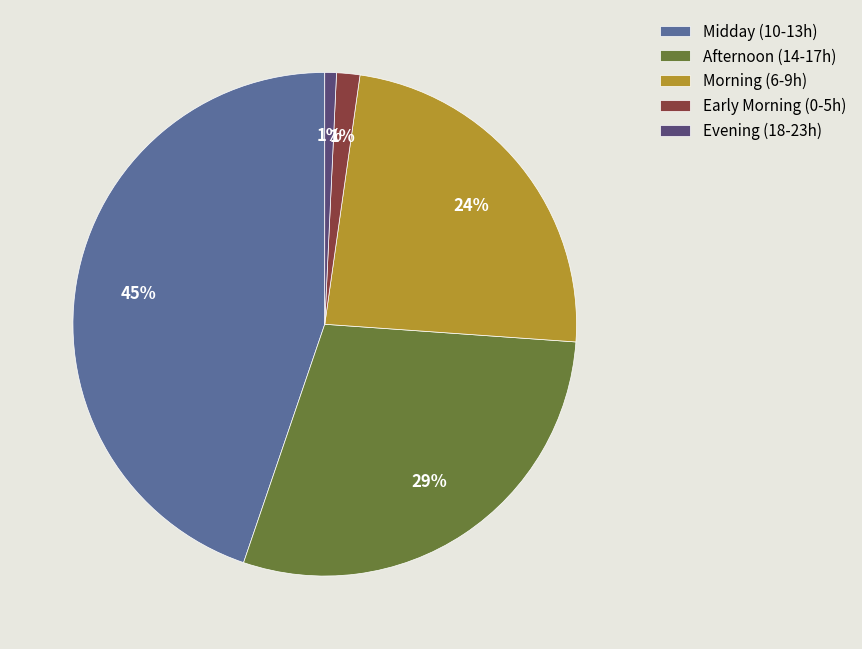

Between Evening (18-23h) and Morning (6-9h), which is larger?

Morning (6-9h)